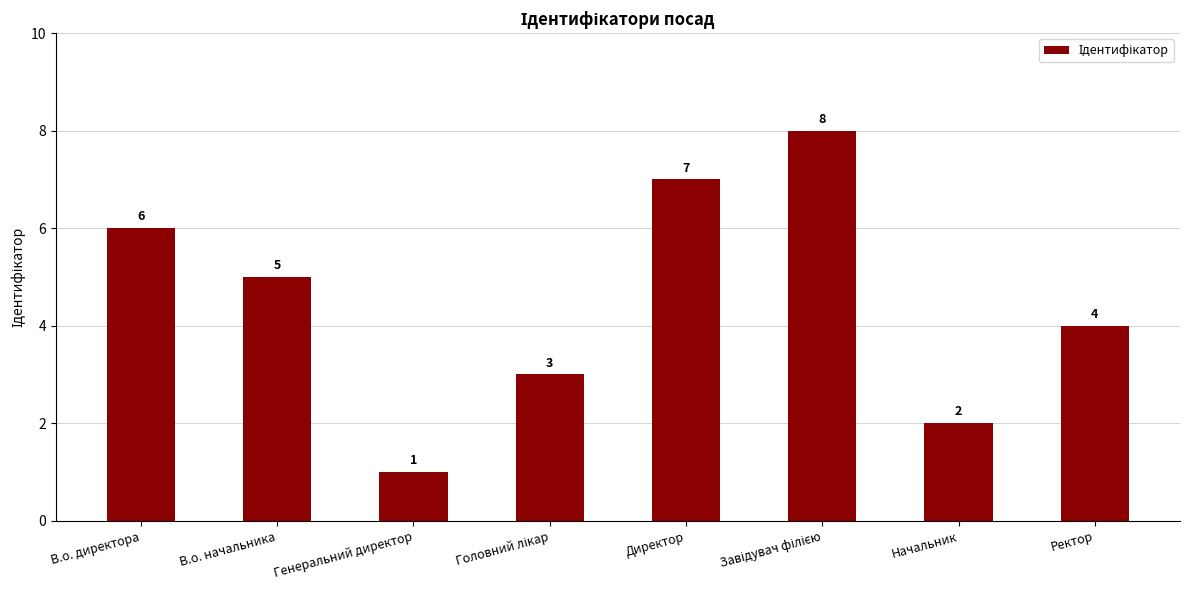

How many values are between 3 and 7?

5